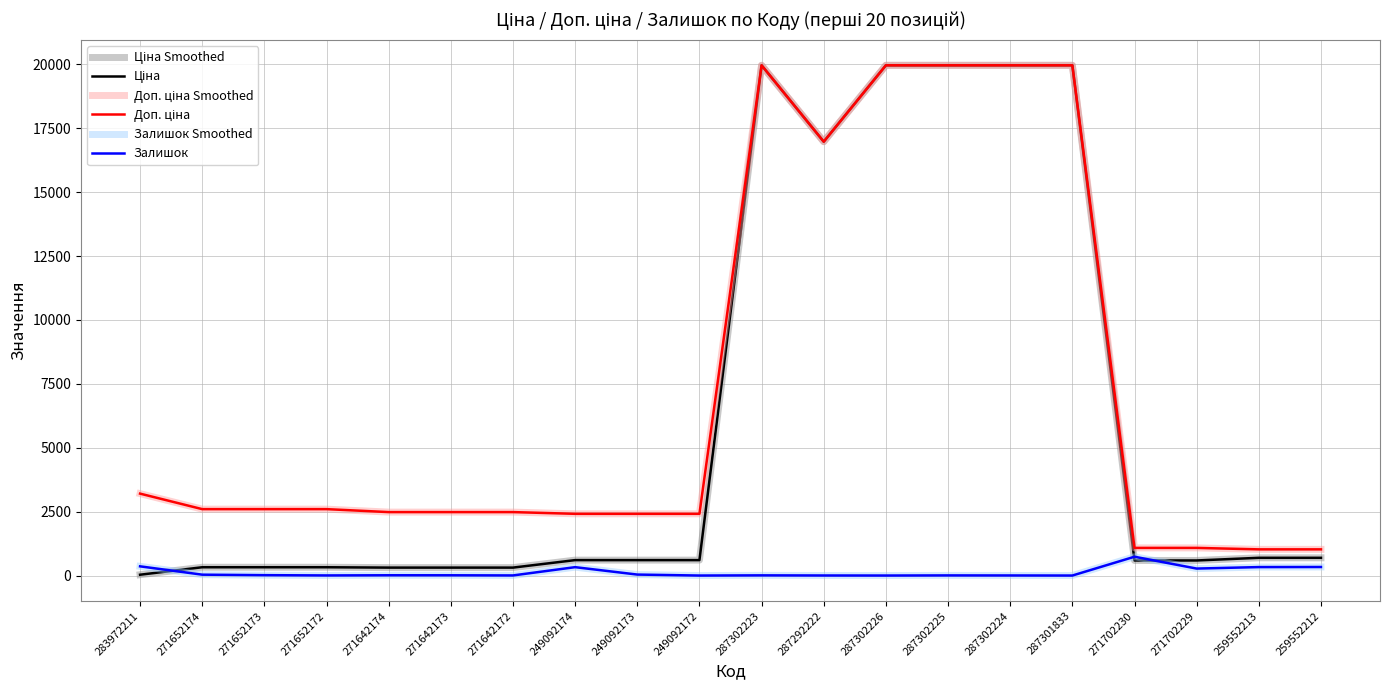

In Доп. ціна, how many points are higher than both neighbors (excluding endpoints)?

1